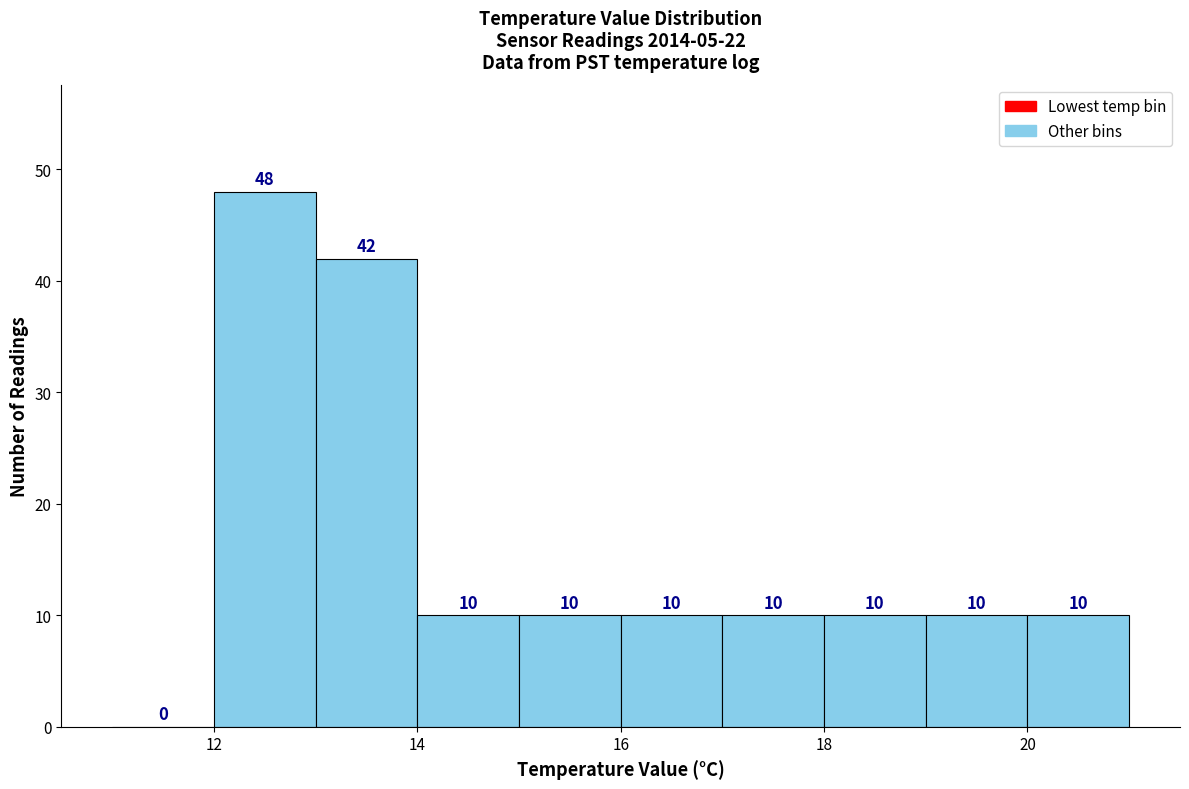

Reading left to right, transcribe this chart: for each bar, give the range it covers on the x-axis and its height.

11 to 12: 0
12 to 13: 48
13 to 14: 42
14 to 15: 10
15 to 16: 10
16 to 17: 10
17 to 18: 10
18 to 19: 10
19 to 20: 10
20 to 21: 10